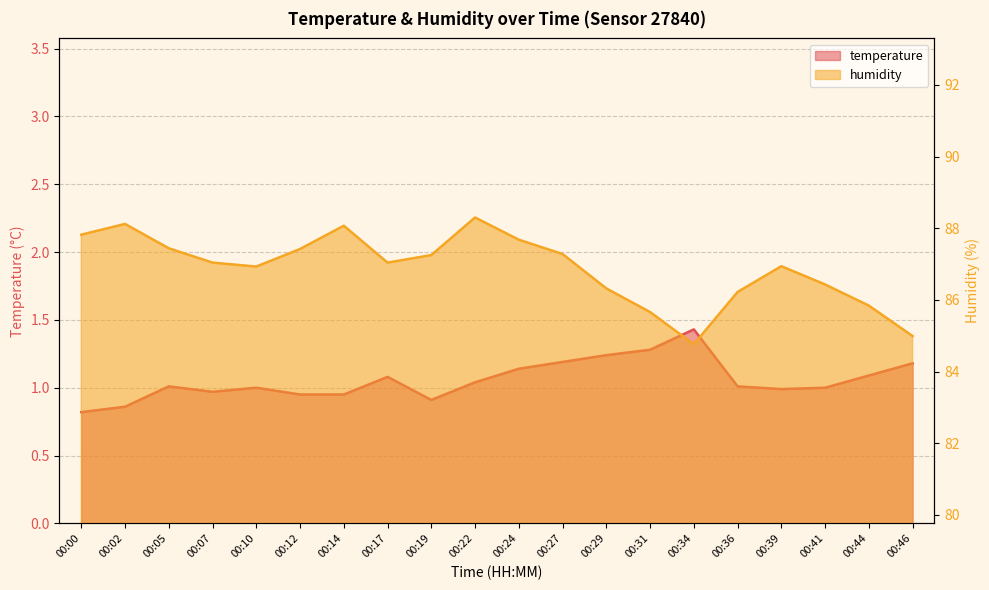

Which series has the largest total across all categories?

humidity